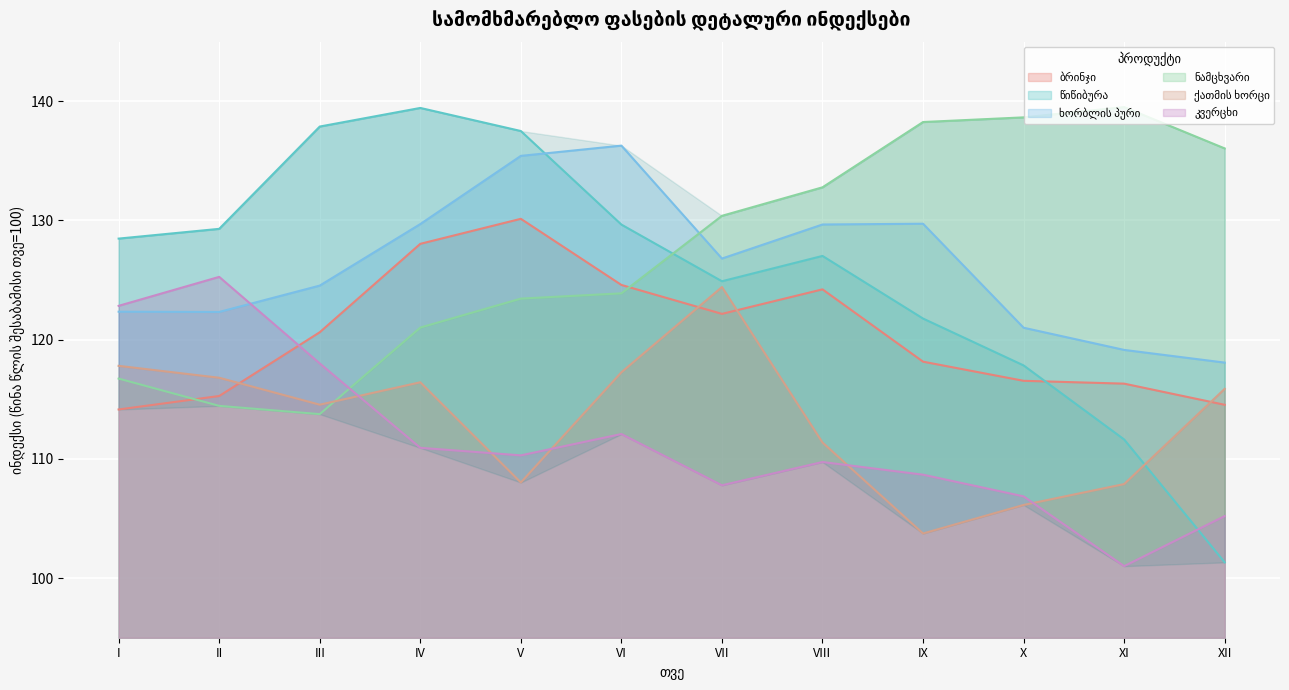

The value of ქათმის ხორცი at VI is 61.4. True or false?

False